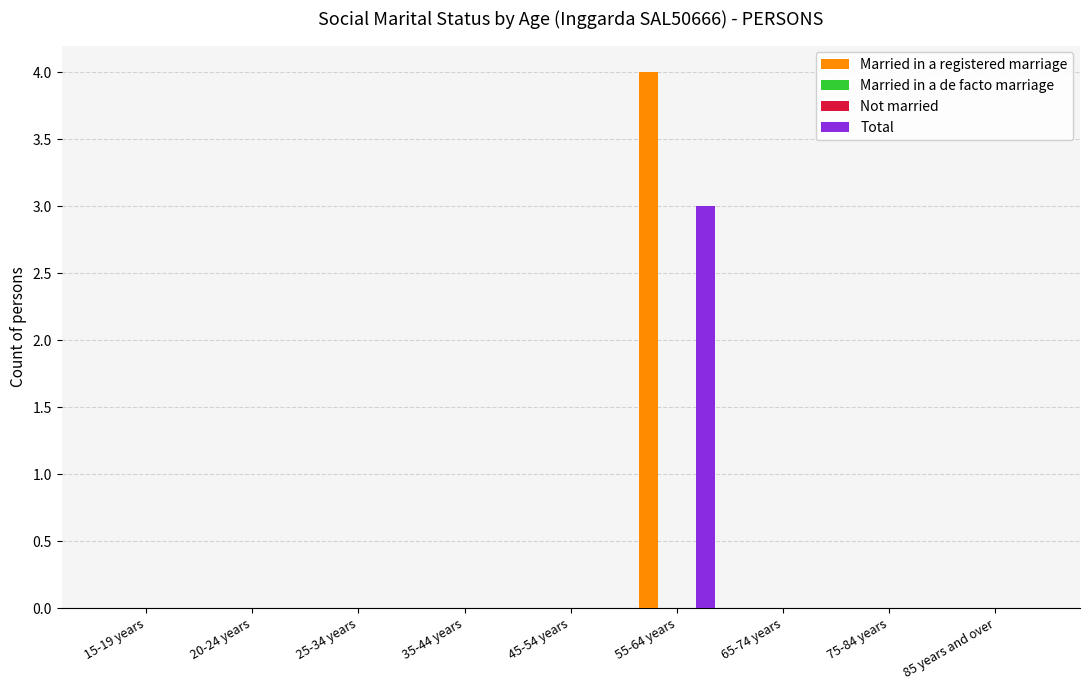

At which category is the sum across all series the highest?

55-64 years